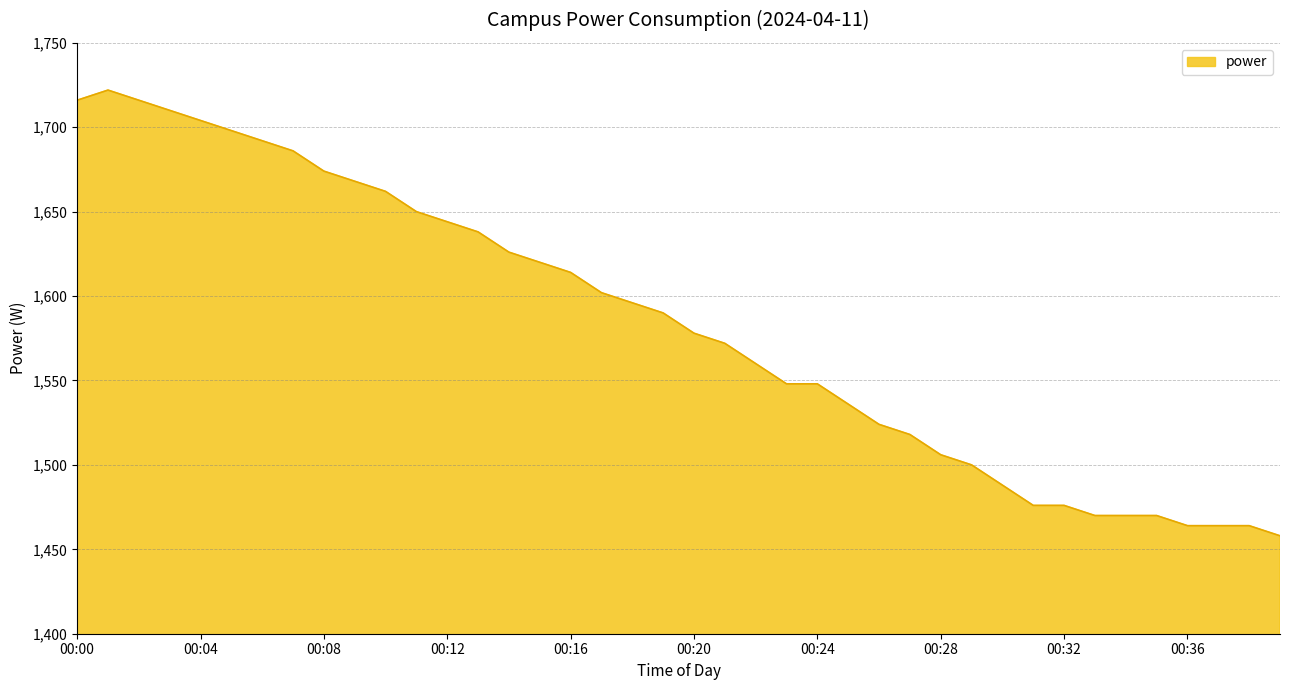

What is the smallest value displayed?

1458